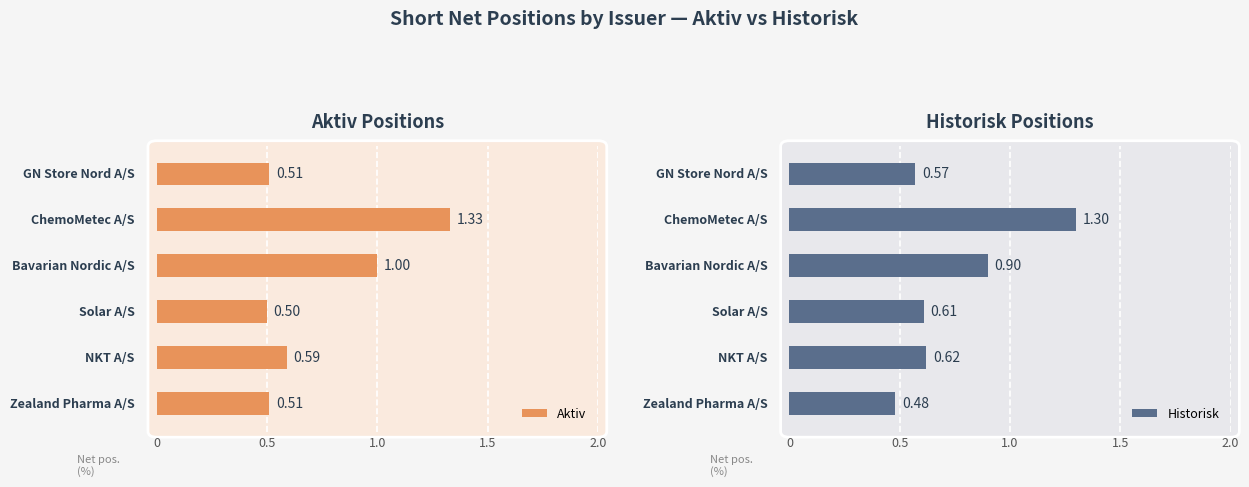

How many bars are there in each group?

2